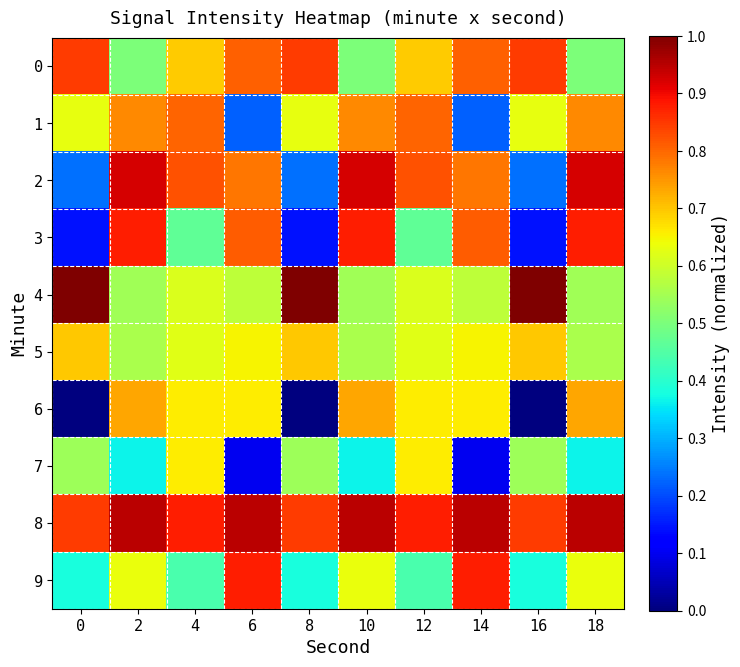

At 4, list the series in order from largest to smallest.

8, 2, 1, 0, 6, 7, 5, 4, 3, 9